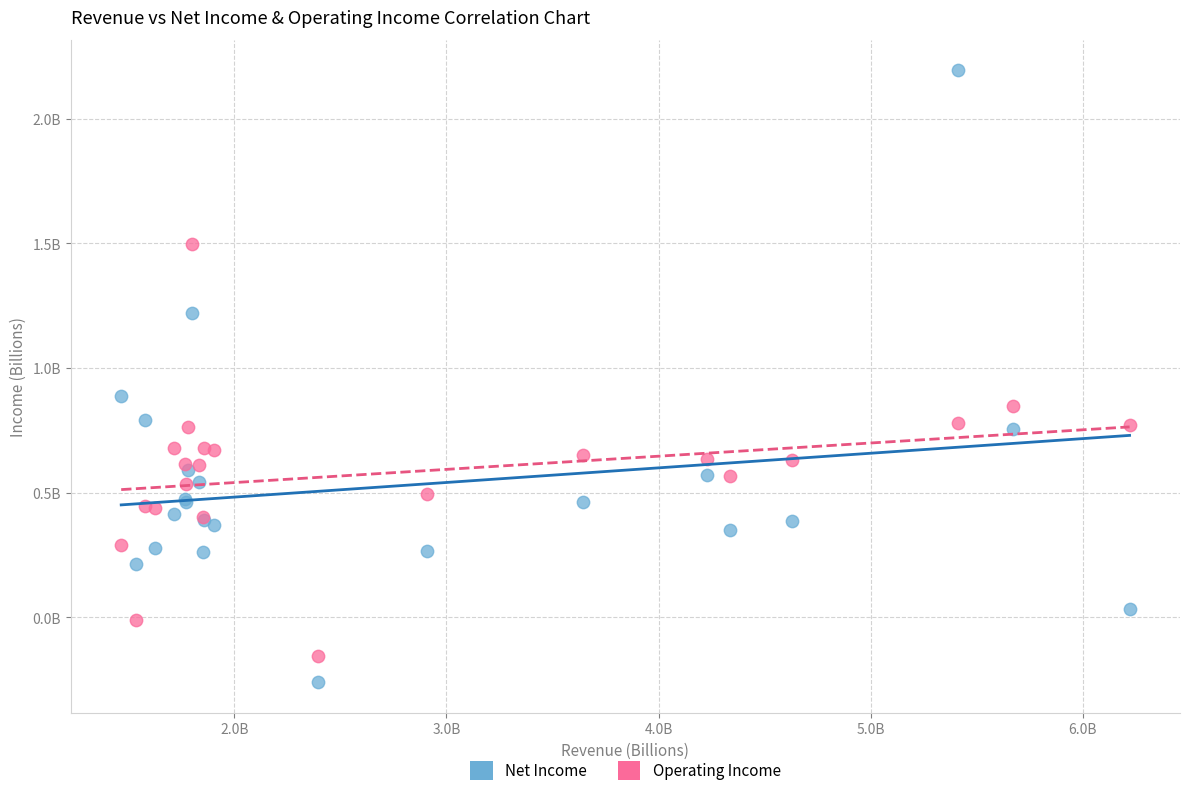

Which series reaches the maximum Y coordinate?

Net Income